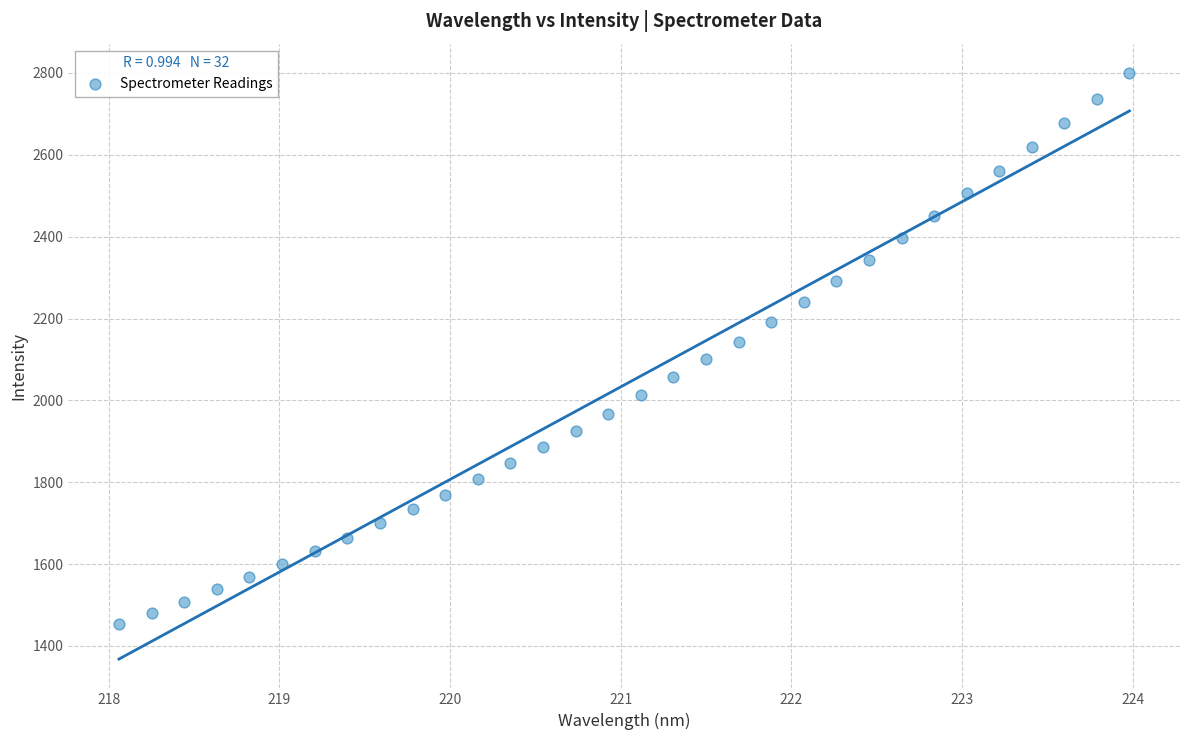

What is the range of Y values (max minus min)?

1346.8